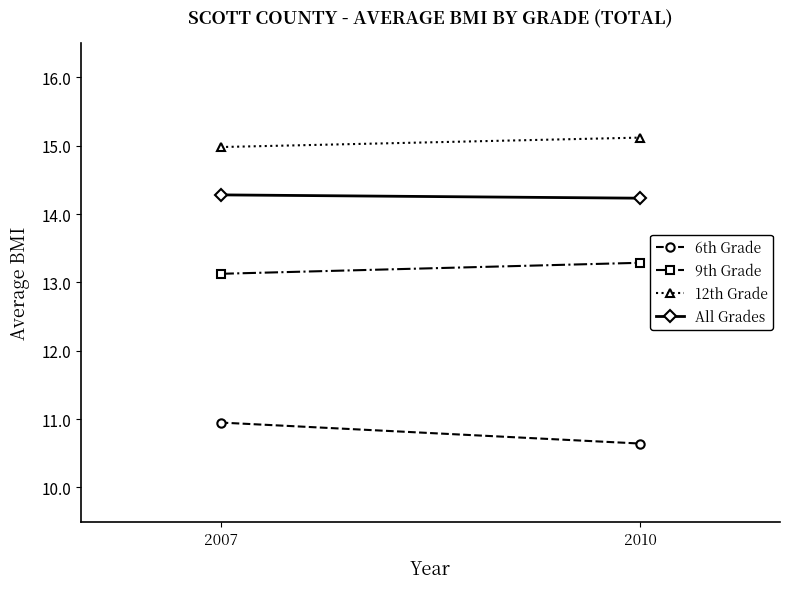

Reading left to right, transcribe all the data shown in this chart.

6th Grade: 10.9	10.6
9th Grade: 13.1	13.3
12th Grade: 15.0	15.1
All Grades: 14.3	14.2